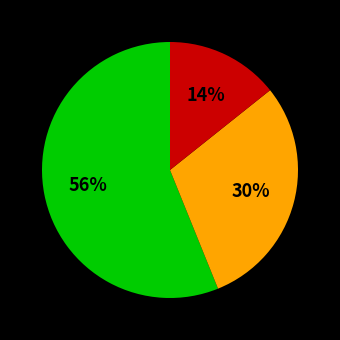

To the nearest percent, what is the difference between the largest and smallest slice percentages?

42%